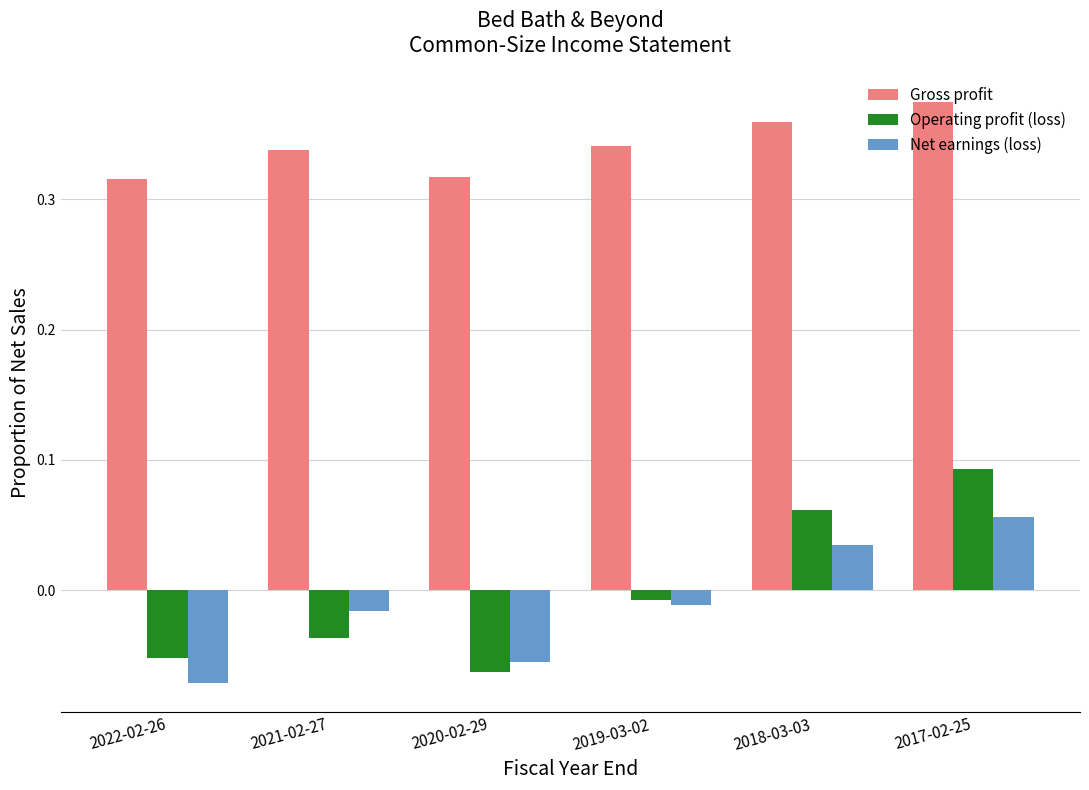

At which category is the sum across all series the highest?

2017-02-25